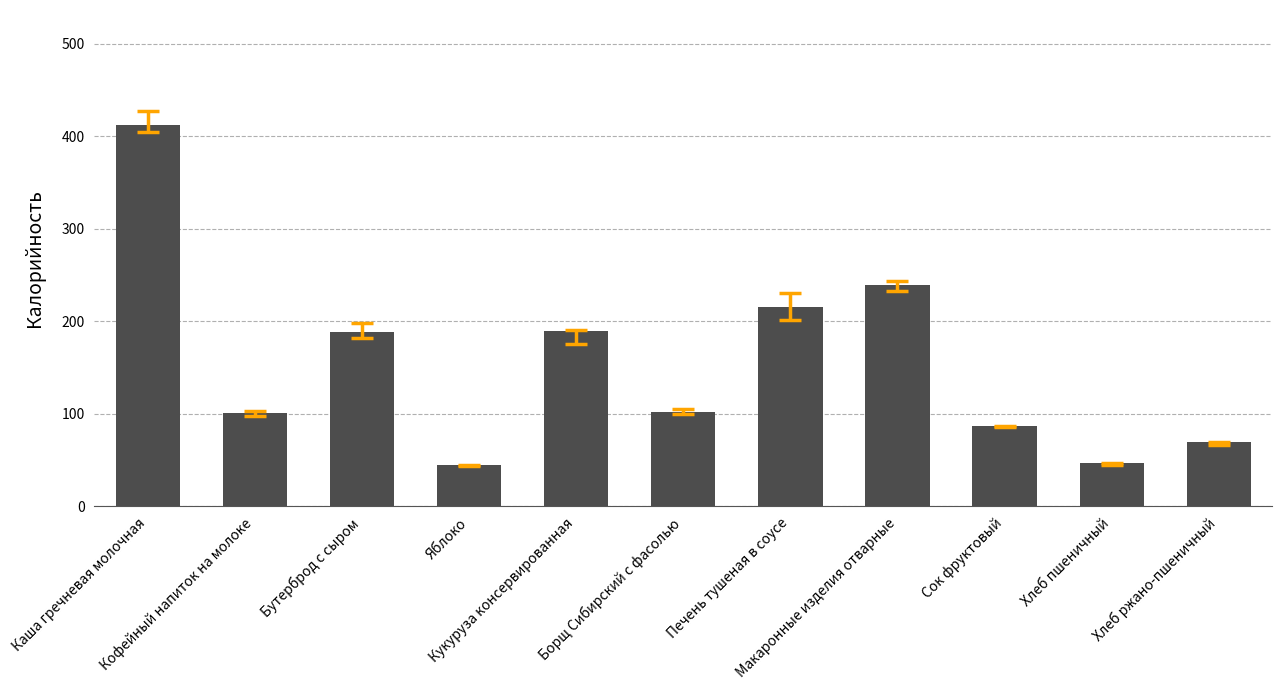

Approximately how many times larger is the value at Каша гречневая молочная compared to Кукуруза консервированная?

2.2